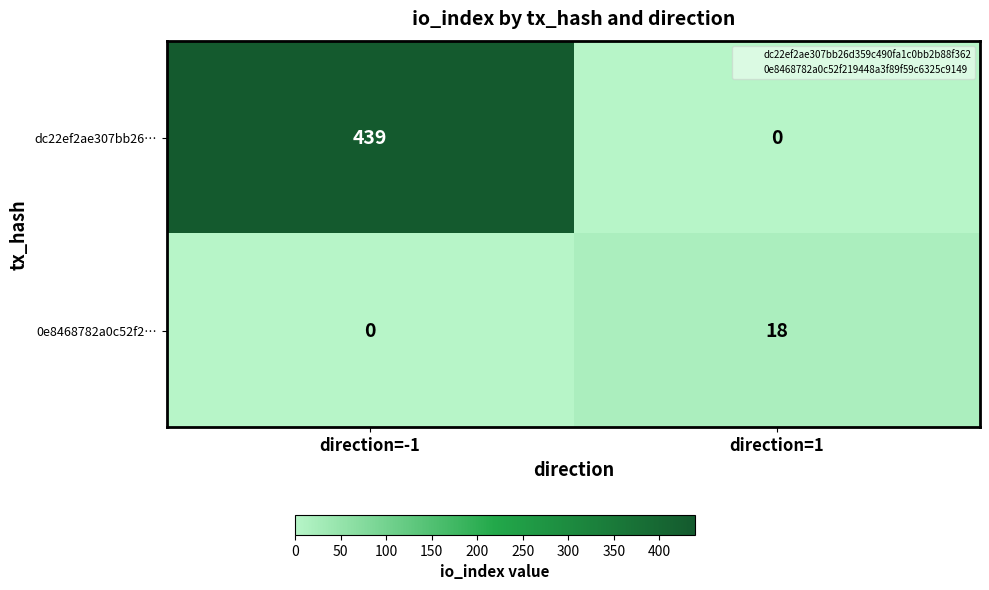

What value does the 0e8468782a0c52f2… series have at direction=1?

18